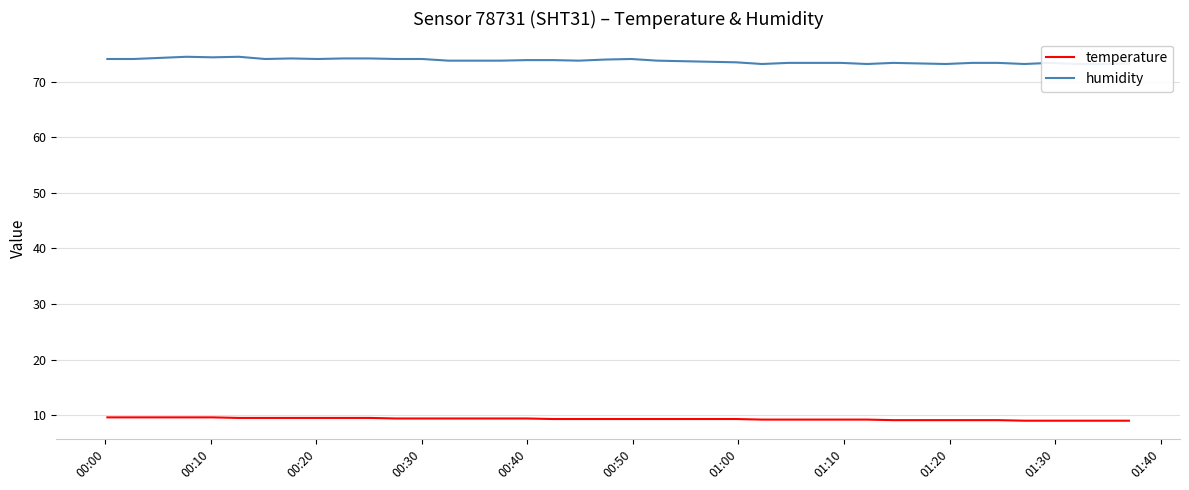

What is the lowest value of the temperature series?

9.0